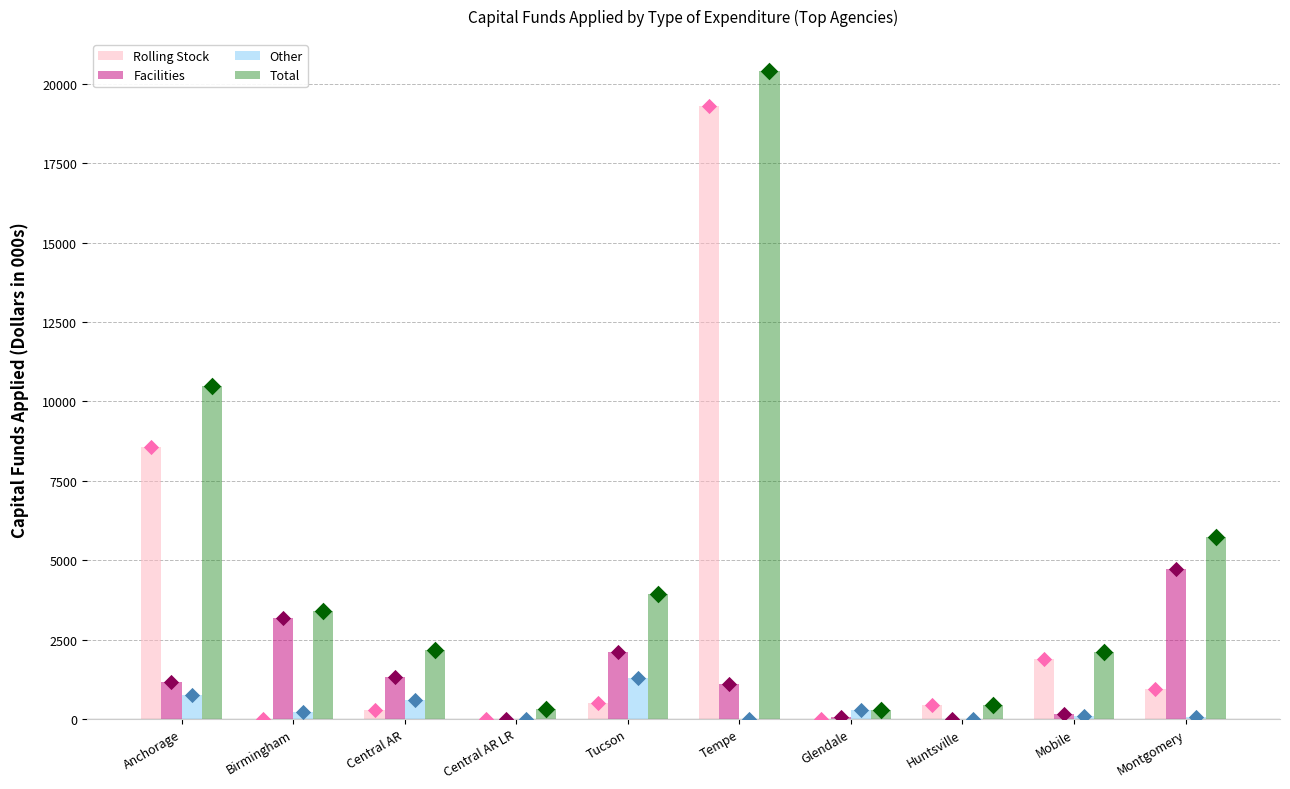

Which series contains the lowest Y value?

Rolling Stock